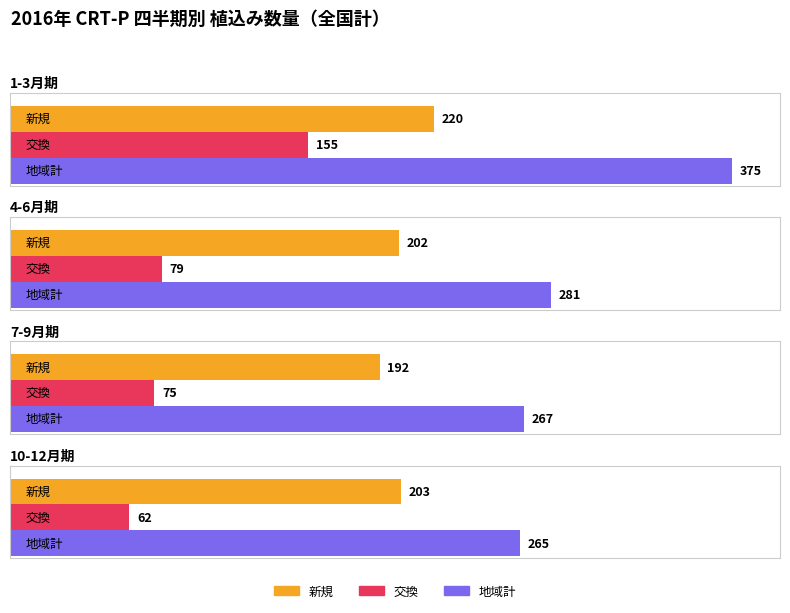

What is the spread (max minus min) of values at 7-9月期?

192